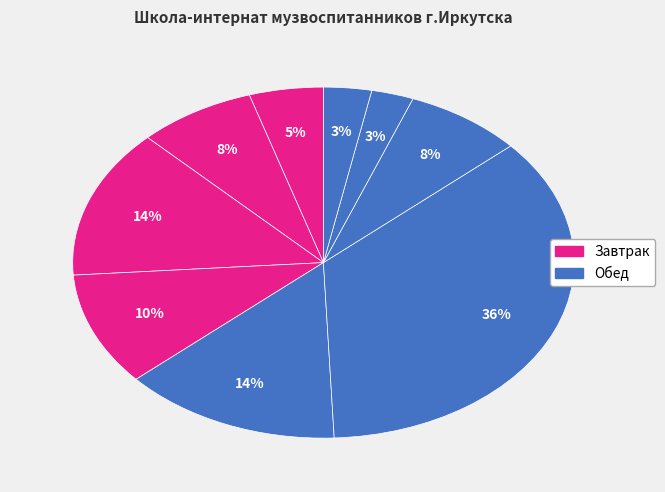

Is there a majority slice in this chart?

No